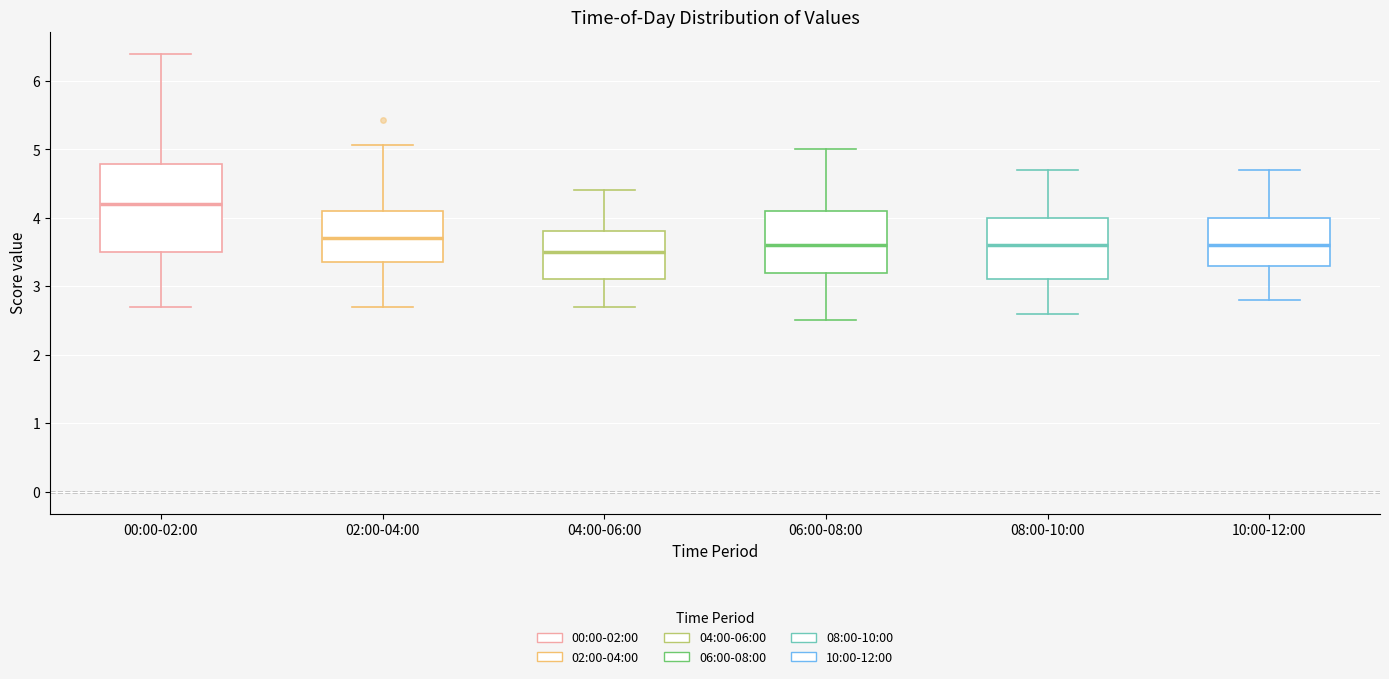

Reading left to right, transcribe this box plot: for each box, give where its median line is, the range the box spans, and where its two whiskers end, as read against the y-axis. The values are not printed on the chart, so give them approximately, as read against the axis.

00:00-02:00: median 4.2, box 3.5 to 4.8, whiskers 2.7 to 6.4
02:00-04:00: median 3.7, box 3.4 to 4.1, whiskers 2.7 to 5.1
04:00-06:00: median 3.5, box 3.1 to 3.8, whiskers 2.7 to 4.4
06:00-08:00: median 3.6, box 3.2 to 4.1, whiskers 2.5 to 5.0
08:00-10:00: median 3.6, box 3.1 to 4.0, whiskers 2.6 to 4.7
10:00-12:00: median 3.6, box 3.3 to 4.0, whiskers 2.8 to 4.7